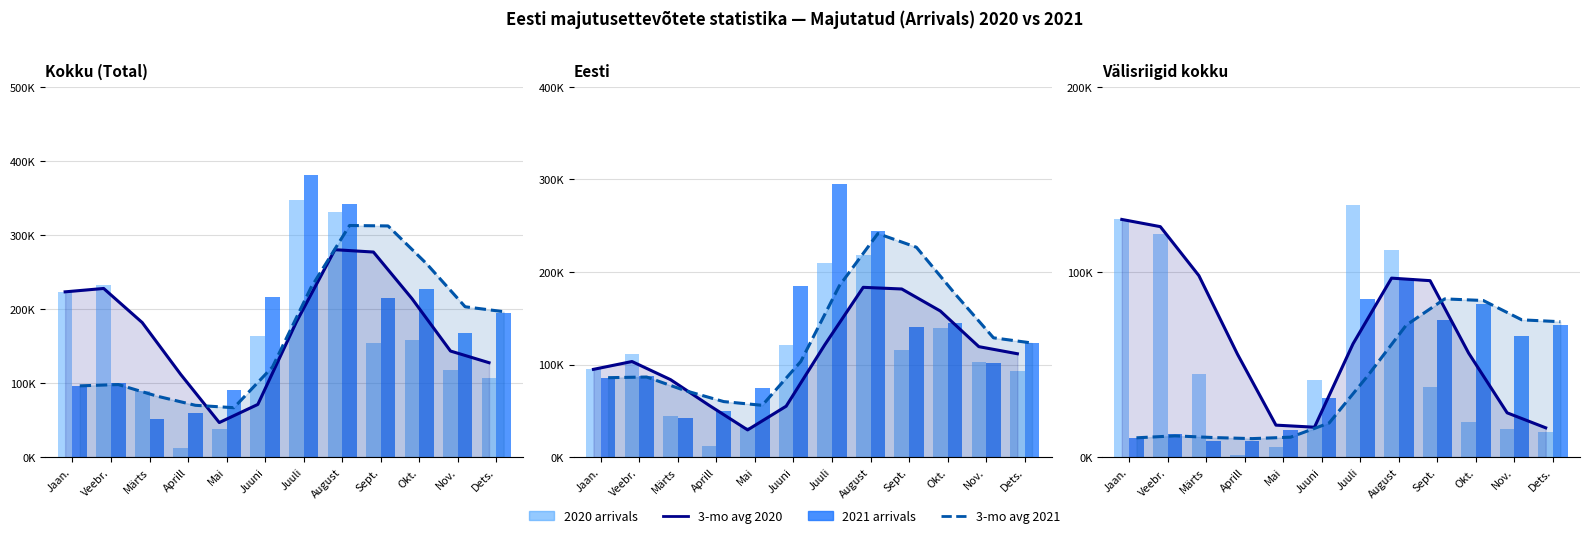

Which series has the widest spread of values?

2020 arrivals